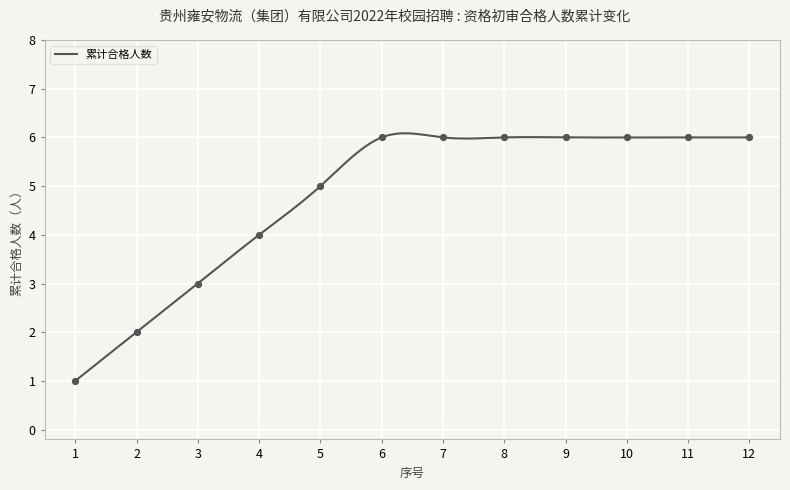

What is the change in value from 1 to 7?

+5